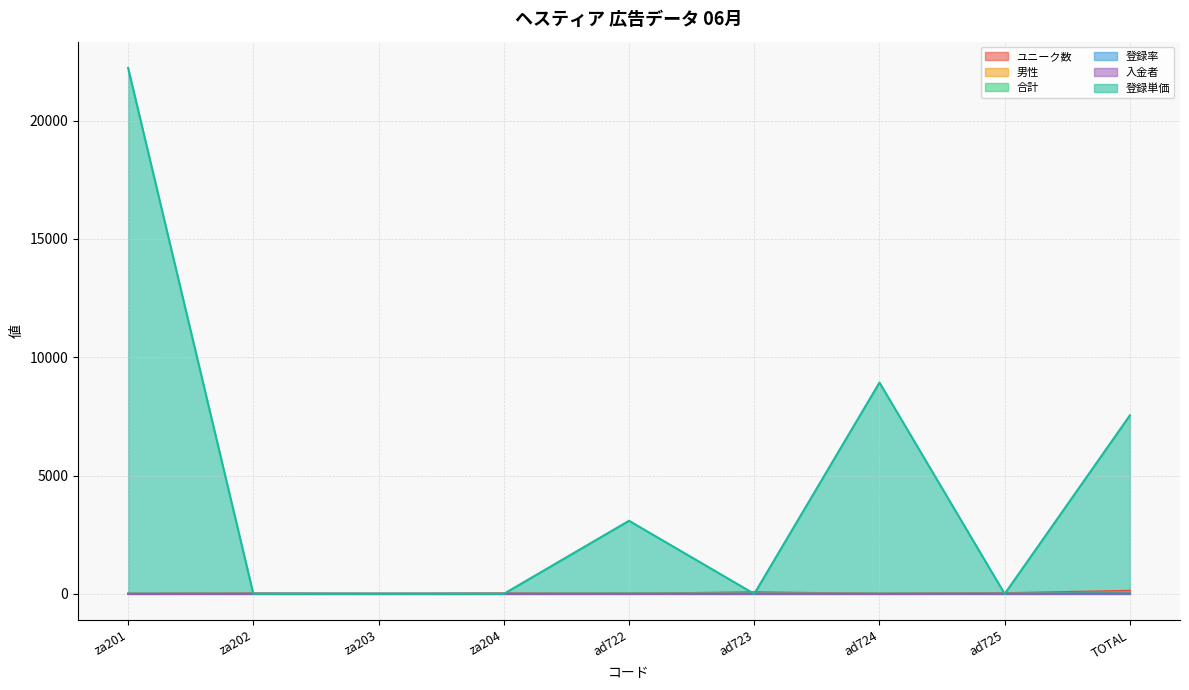

What is the difference between the second highest and minimum values in the 入金者 series?

5.0